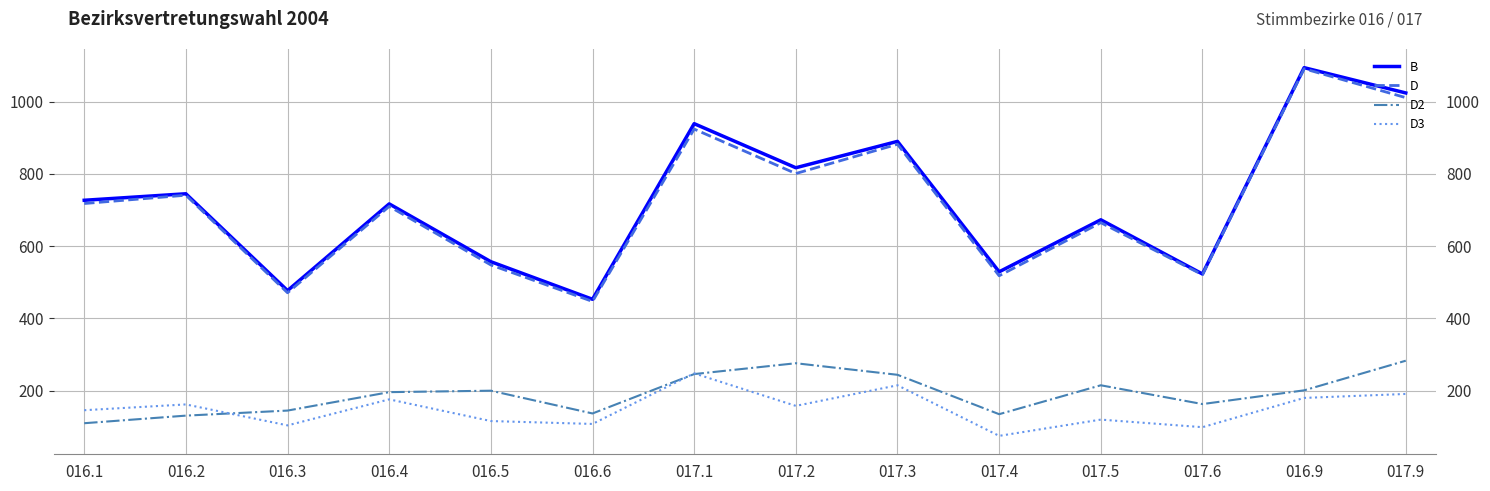

How many lines are shown in the chart?

4